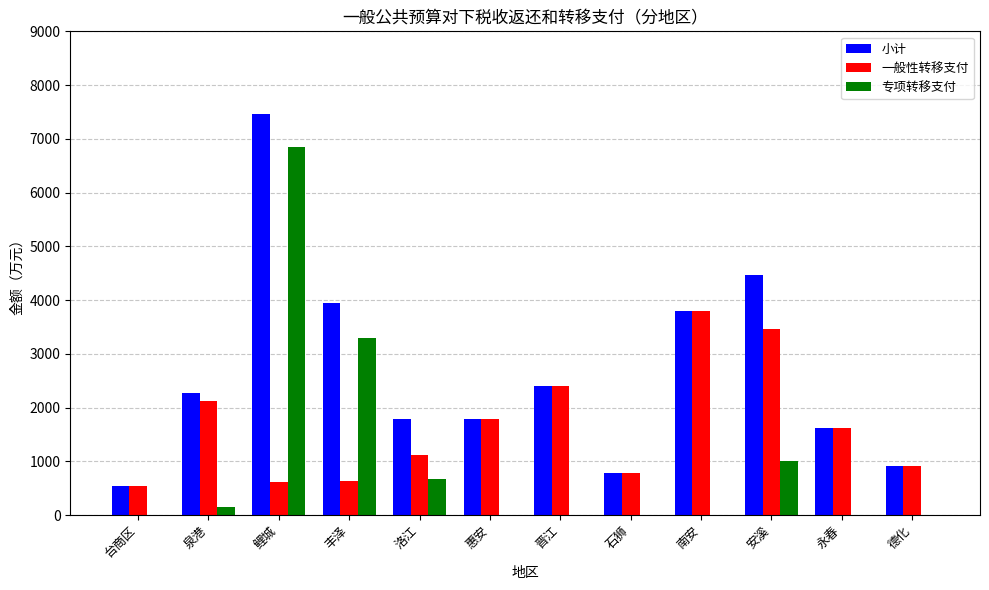

Which series changed the most between 丰泽 and 惠安?

专项转移支付